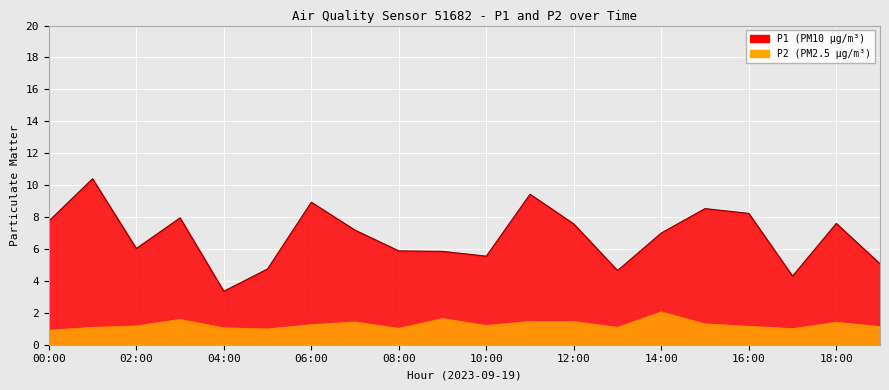

The value of P1 at 08:00 is 3.6. True or false?

False